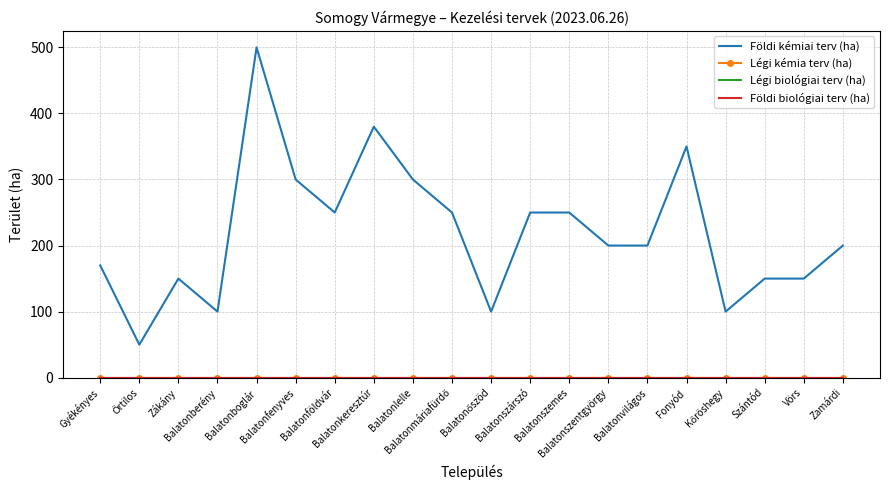

What is the difference between the second highest and minimum values in the Földi kémiai terv (ha) series?

330